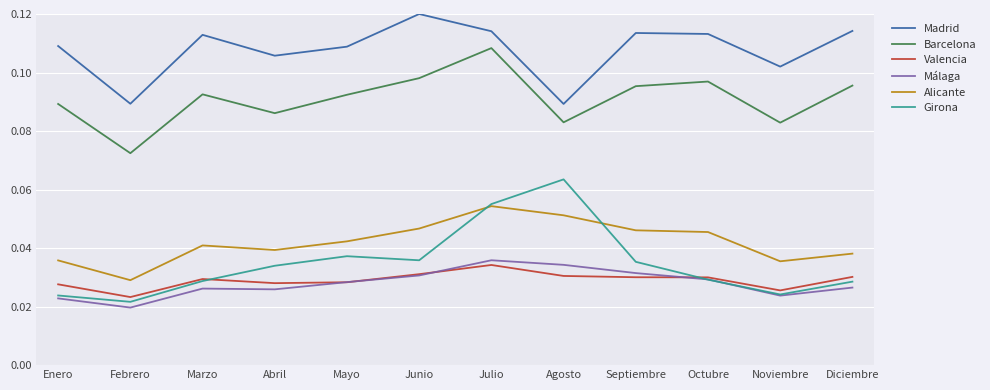

Count the Barcelona values in the range 0 to 1.

12